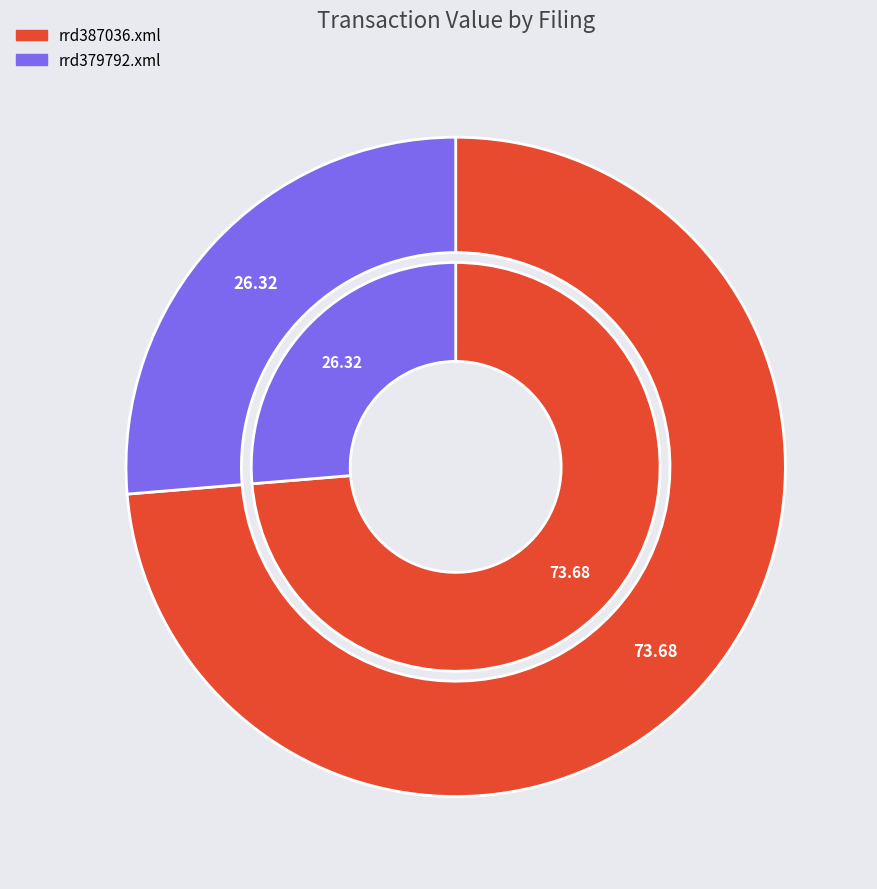

To the nearest percent, what is the difference between the largest and smallest slice percentages?

47%